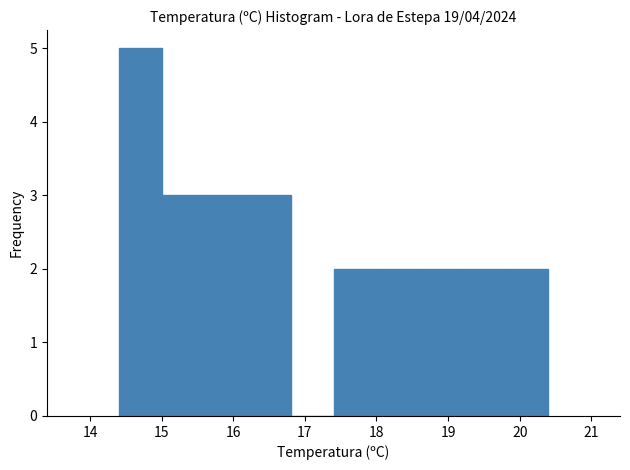

Reading left to right, transcribe this chart: for each bar, give the range it covers on the x-axis and its height. The values are not printed on the chart, so give them approximately, as read against the axis.

14.4 to 15.0: 5
15.0 to 15.6: 3
15.6 to 16.2: 3
16.2 to 16.8: 3
16.8 to 17.4: 0
17.4 to 18.0: 2
18.0 to 18.6: 2
18.6 to 19.2: 2
19.2 to 19.8: 2
19.8 to 20.4: 2